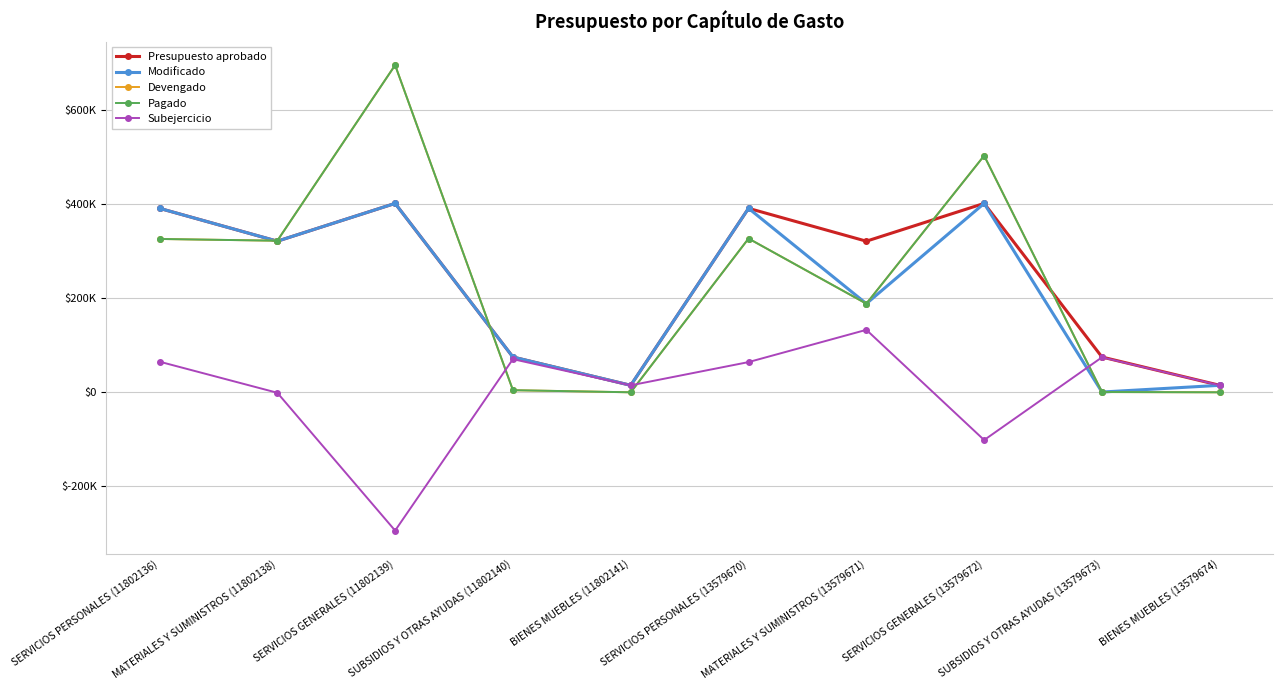

What is the spread (max minus min) of values at BIENES MUEBLES (13579674)?

14836.5